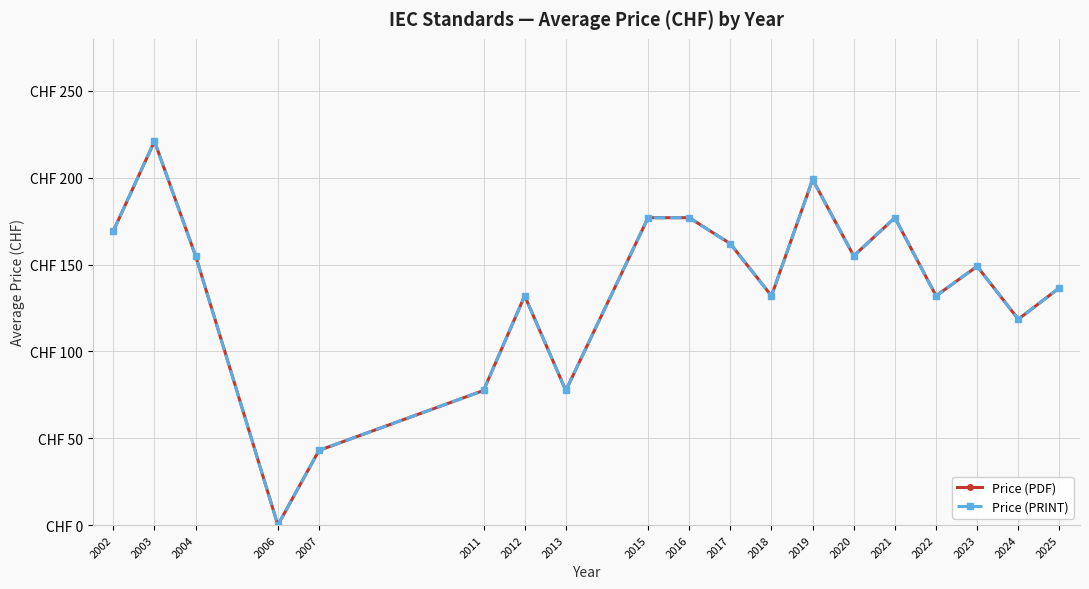

True or false: Price (PRINT) has a value of 48.6 at 2021.

False